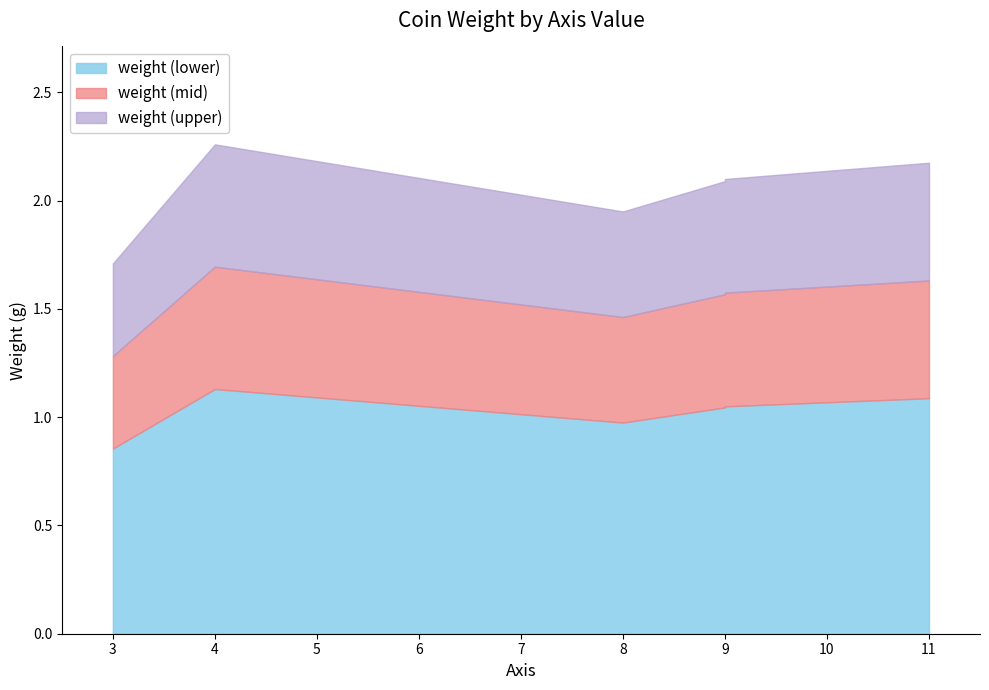

How many interior local peaks (higher than both neighbors) does the data have?

2